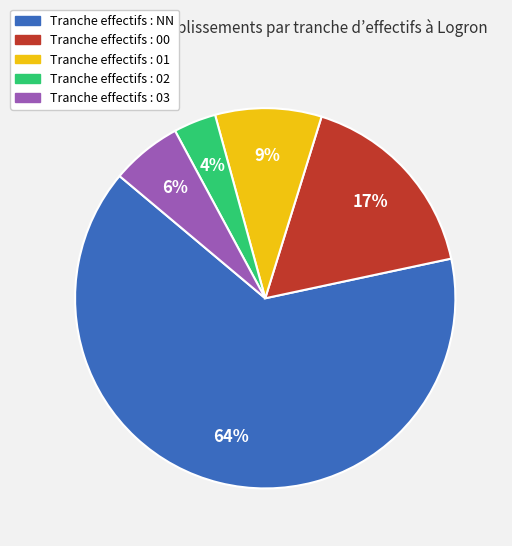

Is there a majority slice in this chart?

Yes